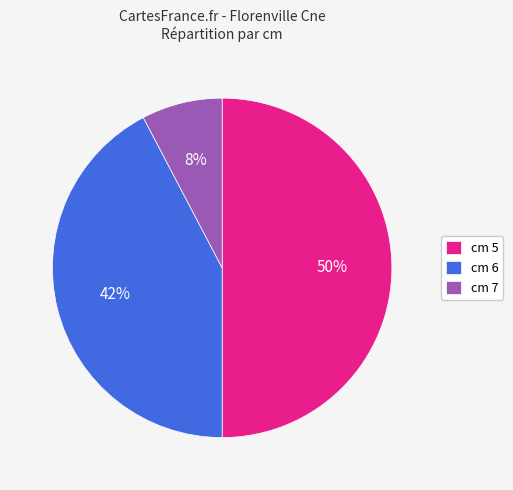

What percentage is the cm 6 slice, to the nearest percent?

42%